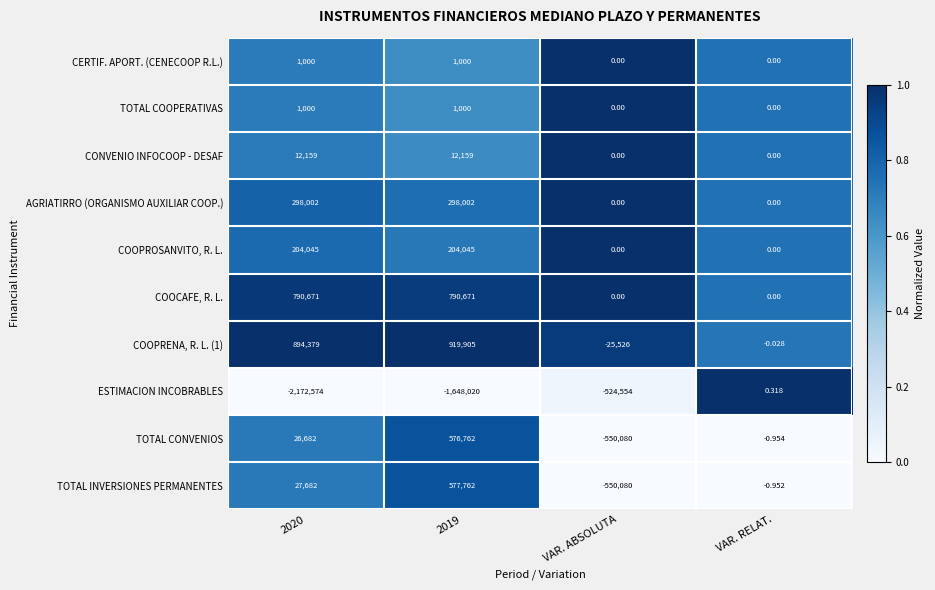

Is the value of TOTAL CONVENIOS at VAR. ABSOLUTA greater than the value of COOPROSANVITO, R. L. at VAR. ABSOLUTA?

No